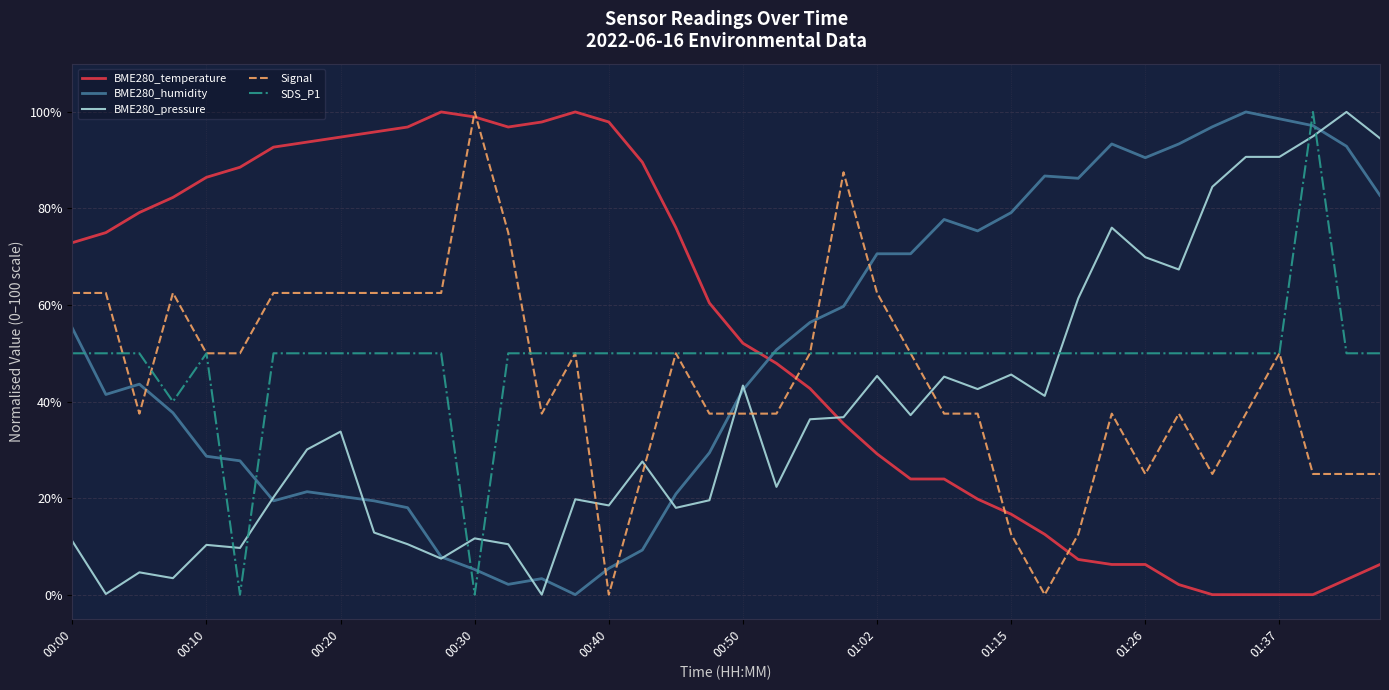

What is the maximum value shown in the chart?

100.0